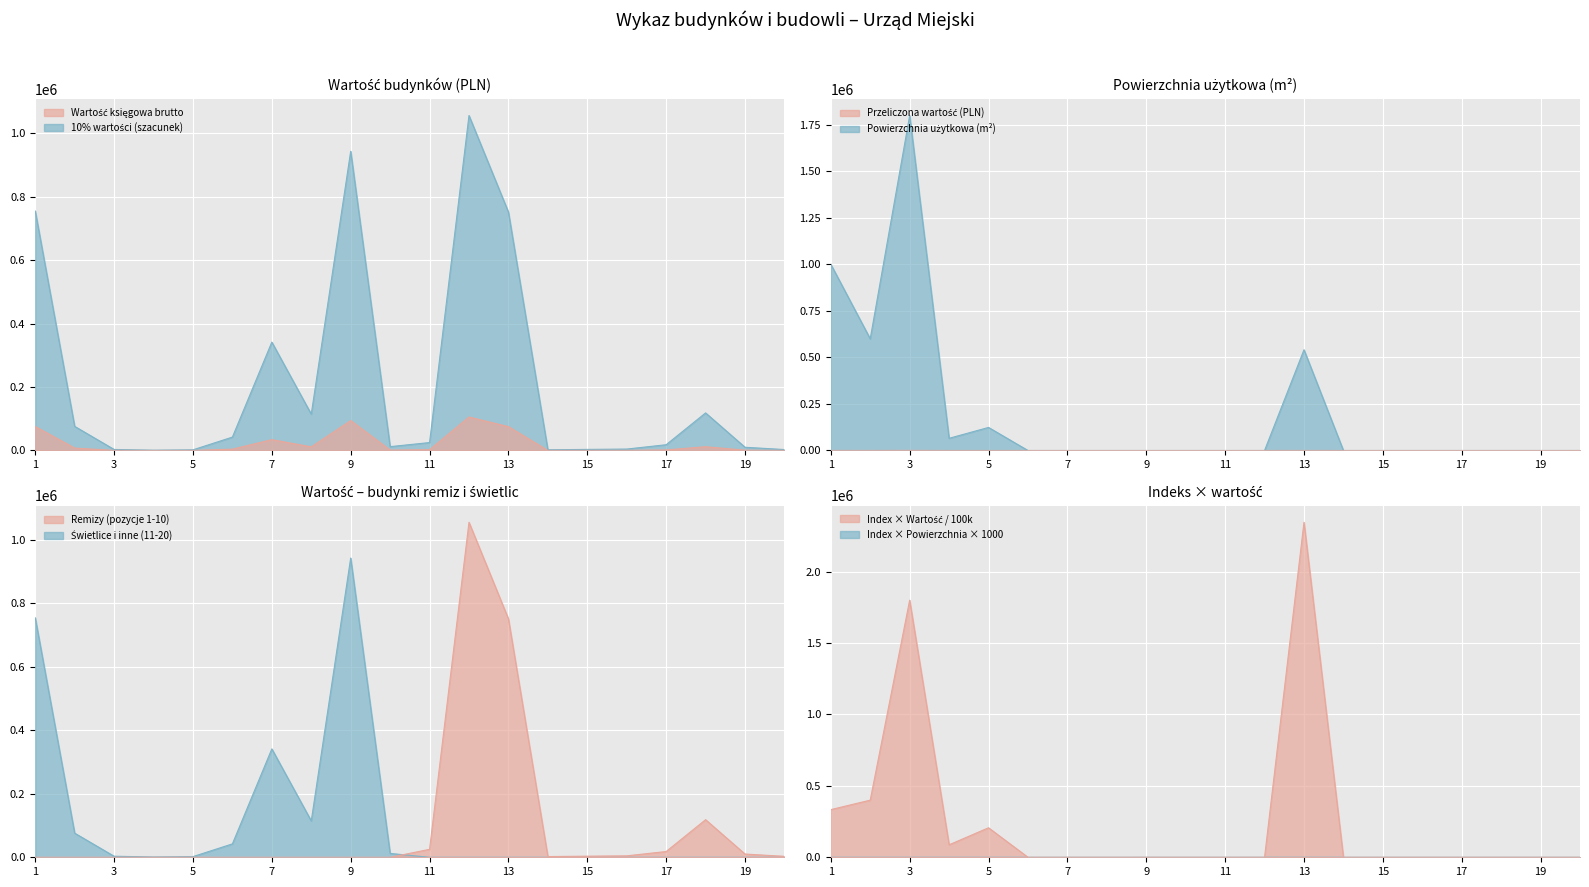

Where is wartość (bookvalue) nearest to the value 52811?

7